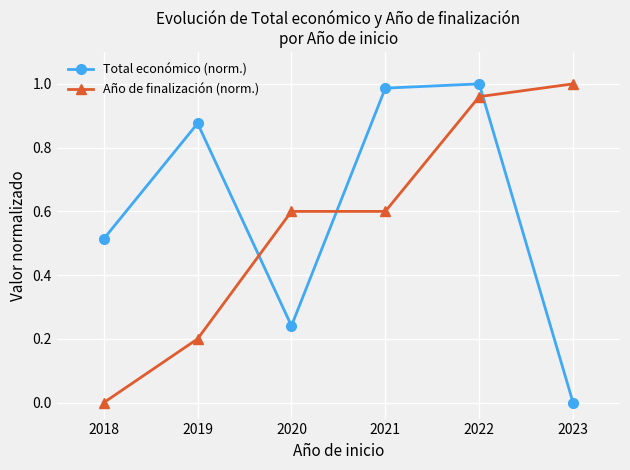

True or false: Total económico (norm.) has more than 0 points higher than both neighbors.

True